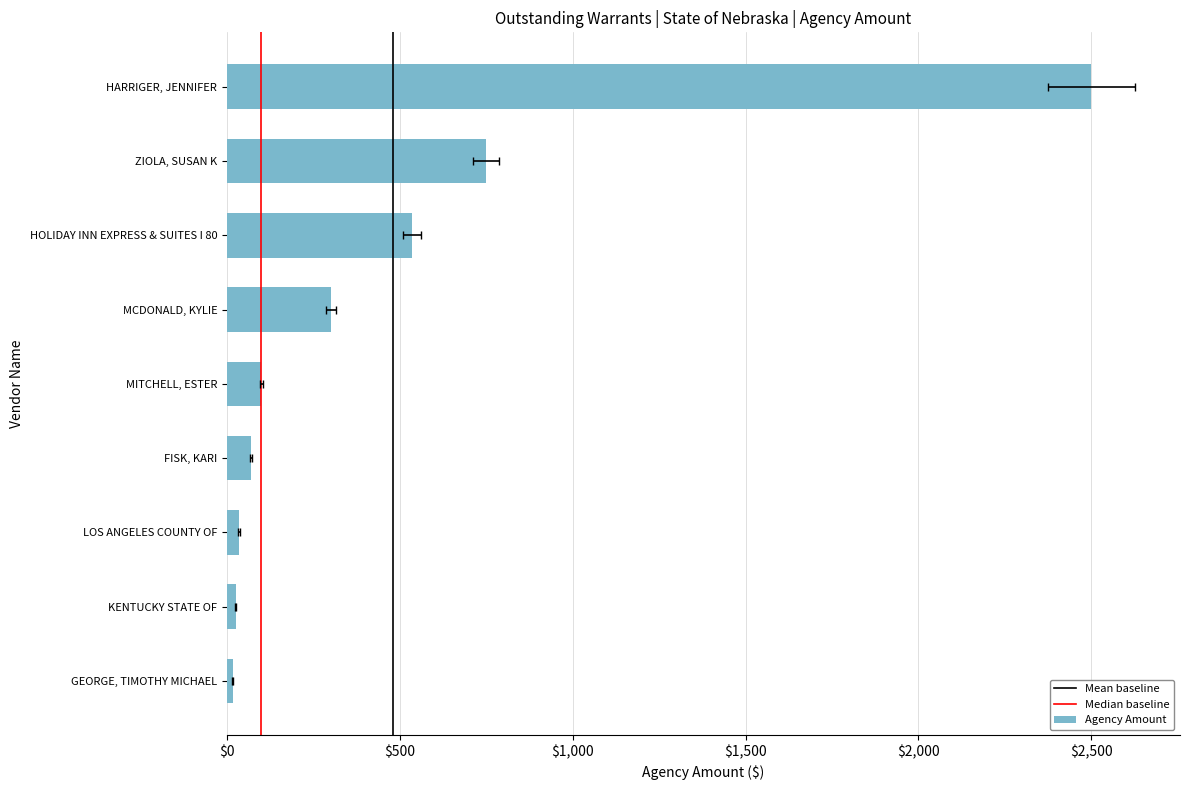

How many bars are there in total?

9